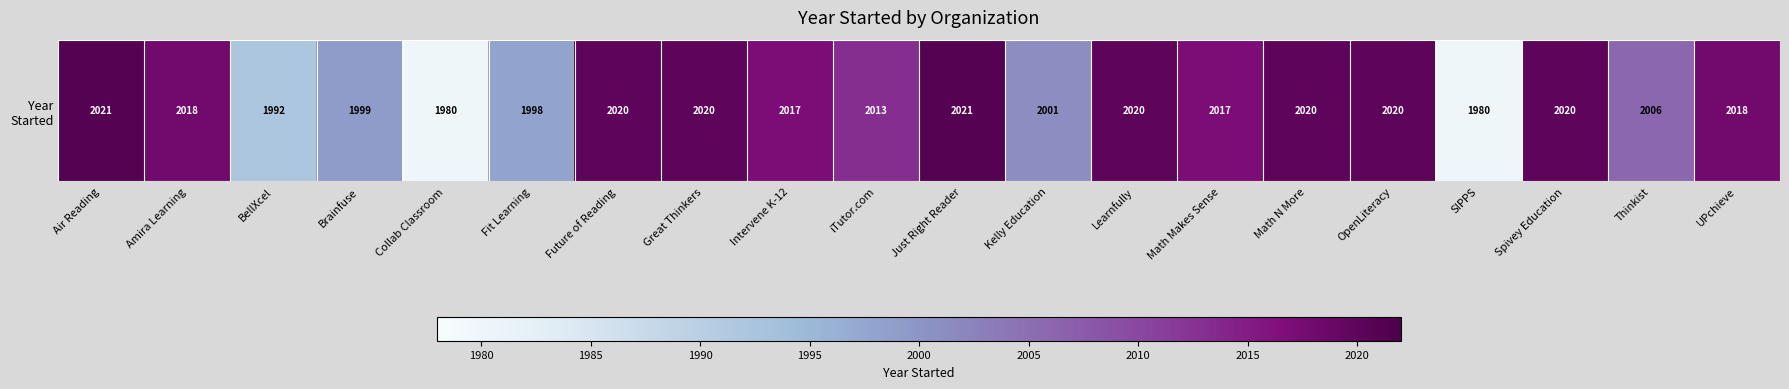

What is the greatest value displayed?

2021